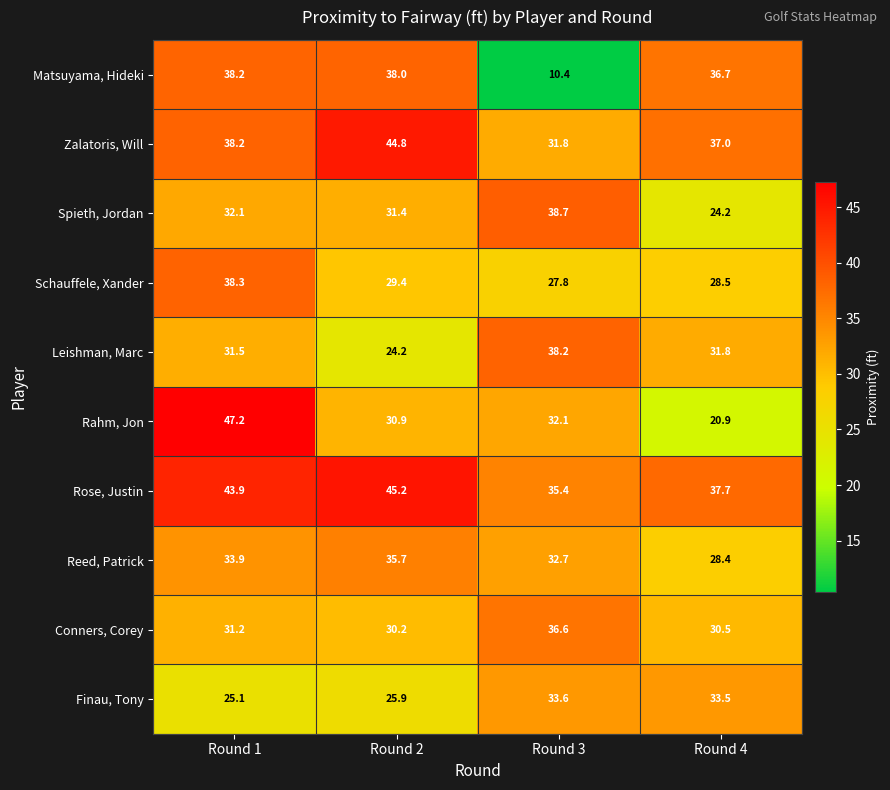

What is the average value of the Rahm, Jon series?

32.8